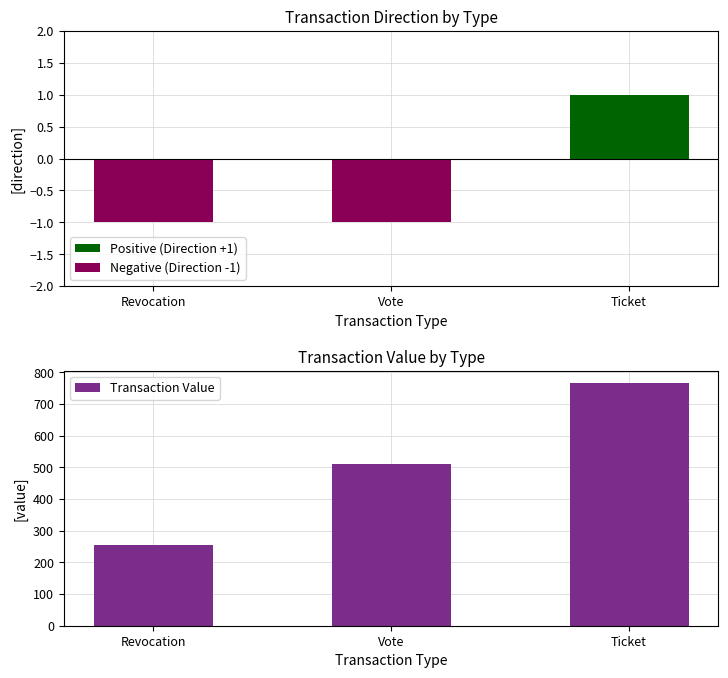

Read the Positive (Direction +1) value at Ticket.

1.0